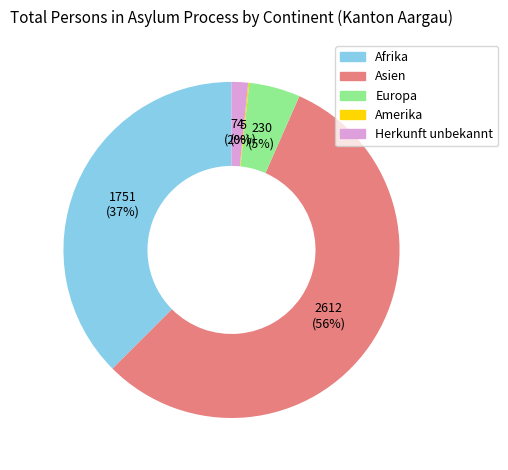

To the nearest percent, what is the average slice percentage?

20%